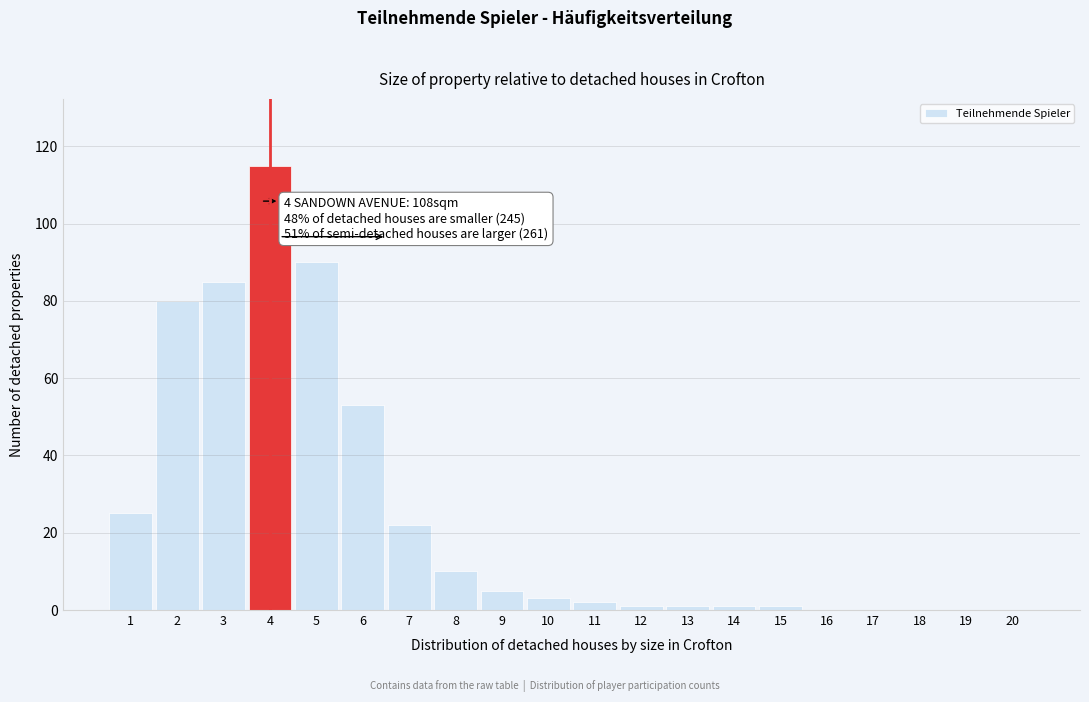

Reading right to left, what are all the values shown in this chart?

20=0	19=0	18=0	17=0	16=0	15=1	14=1	13=1	12=1	11=2	10=3	9=5	8=10	7=22	6=53	5=90	4=115	3=85	2=80	1=25